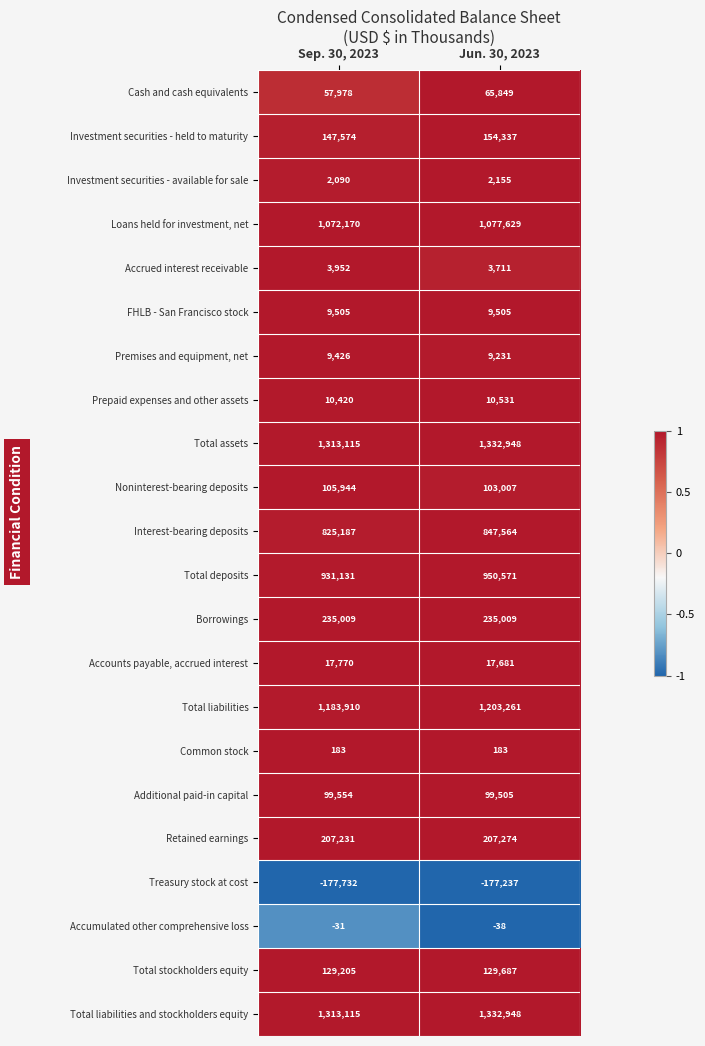

At which label does Additional paid-in capital reach its peak?

Sep. 30, 2023